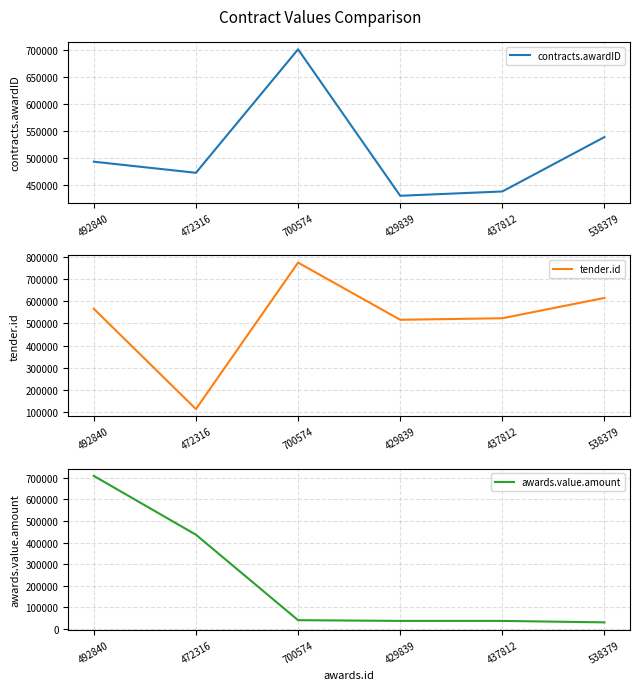

How many values in the tender.id series are below 565901?

3